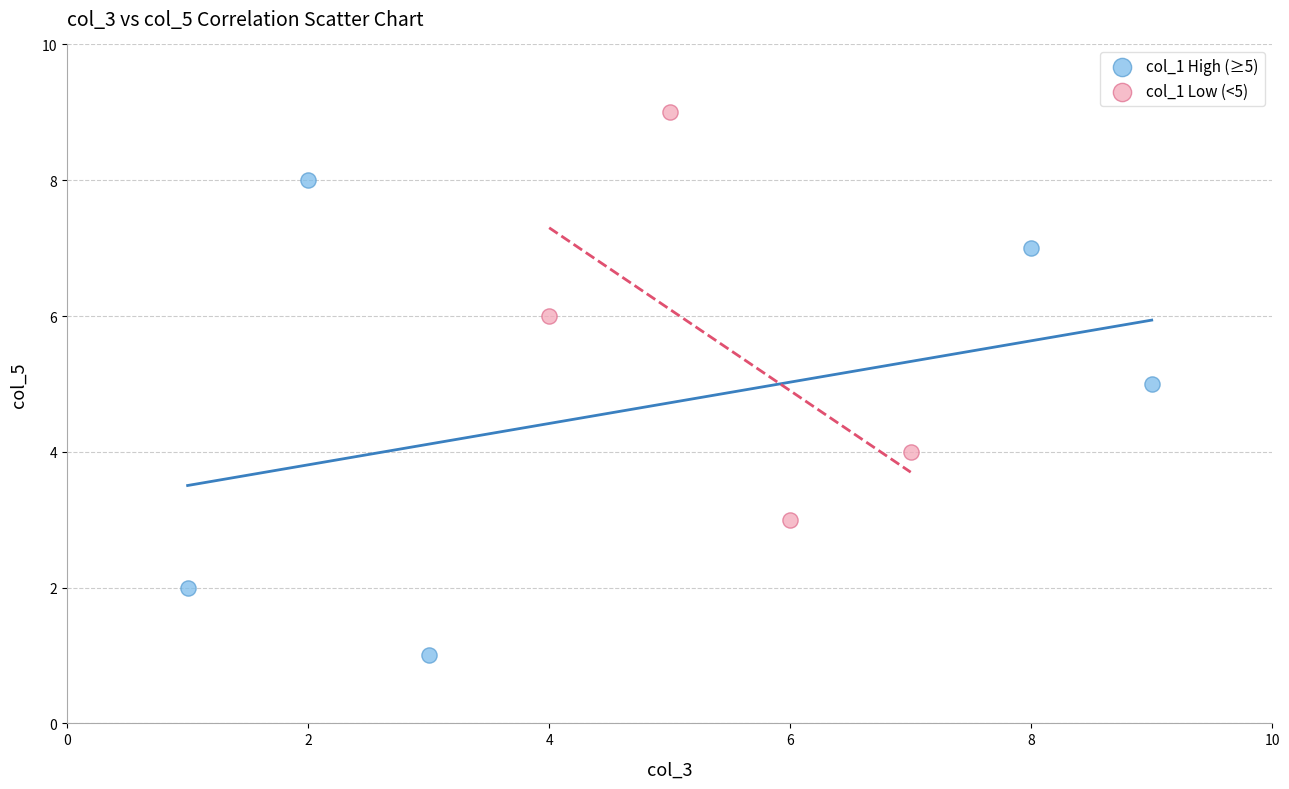

Which series has the largest Y range (max minus min)?

col_1 High (≥5)